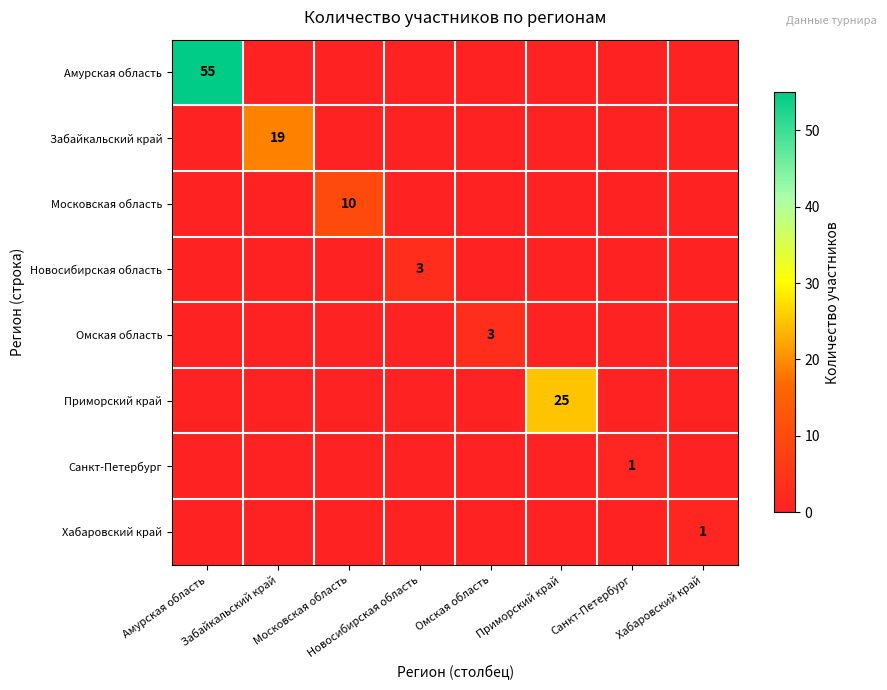

Is the value of Забайкальский край at Хабаровский край greater than the value of Санкт-Петербург at Амурская область?

No